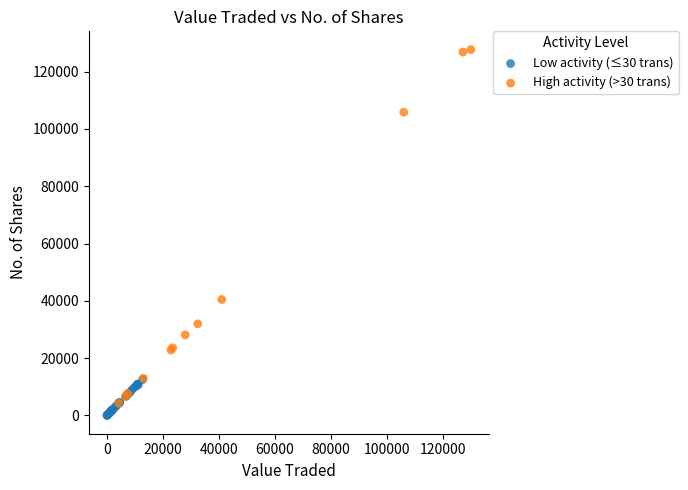

Which series has the largest Y range (max minus min)?

High activity (>30 trans)